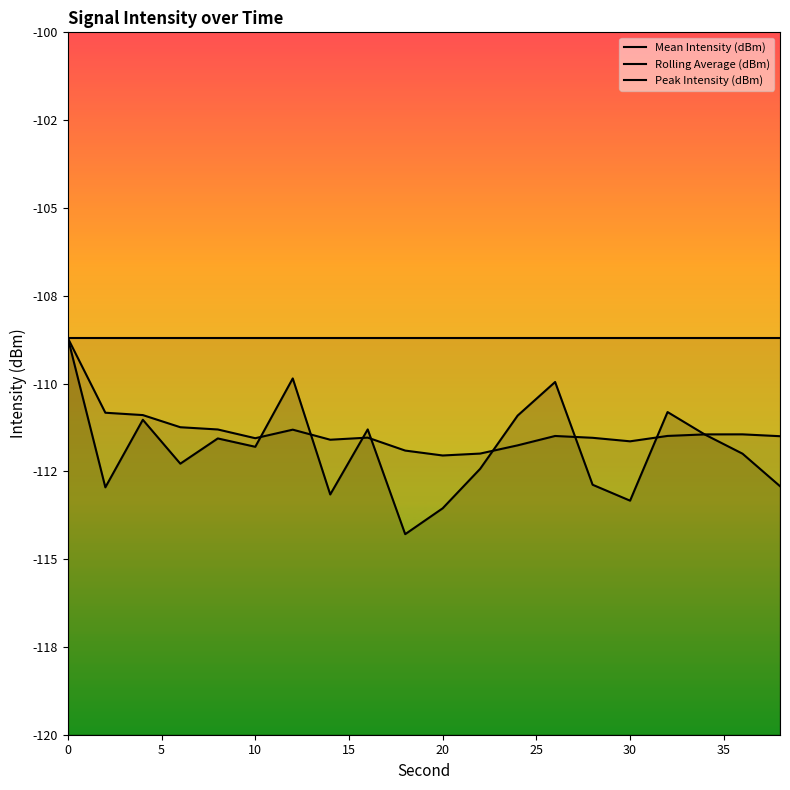

The Rolling Average (dBm) series shows -50.2 at 35. True or false?

False